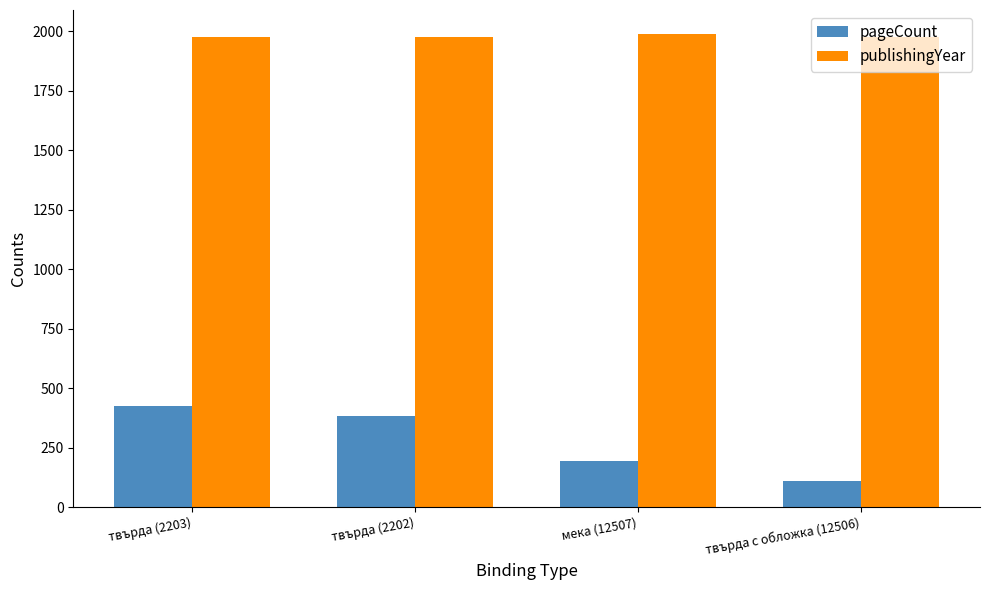

The value of publishingYear at твърда (2202) is 1976. True or false?

True